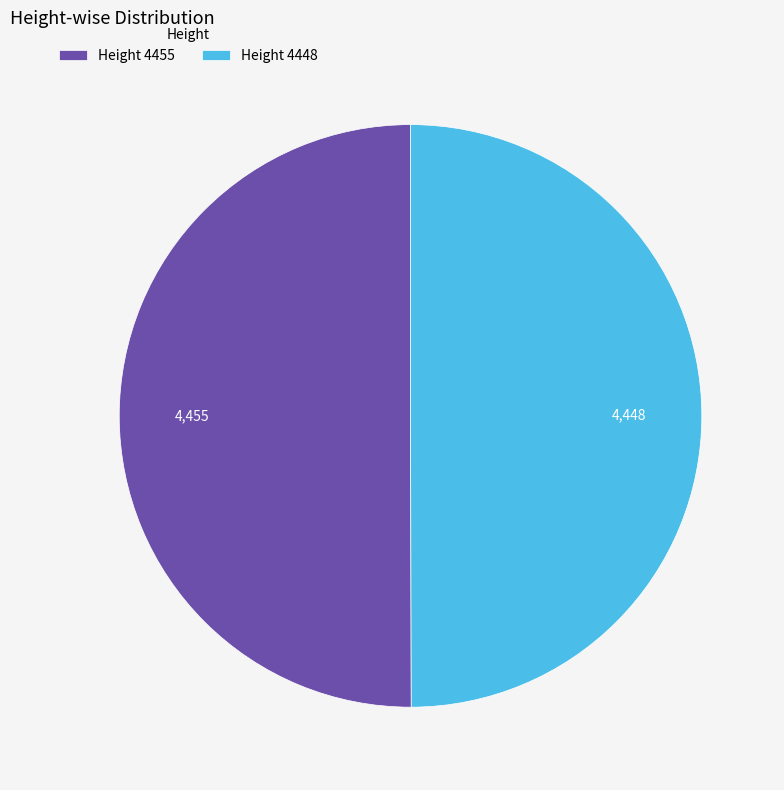

Is the sum of Height 4448 and Height 4455 greater than half?

Yes